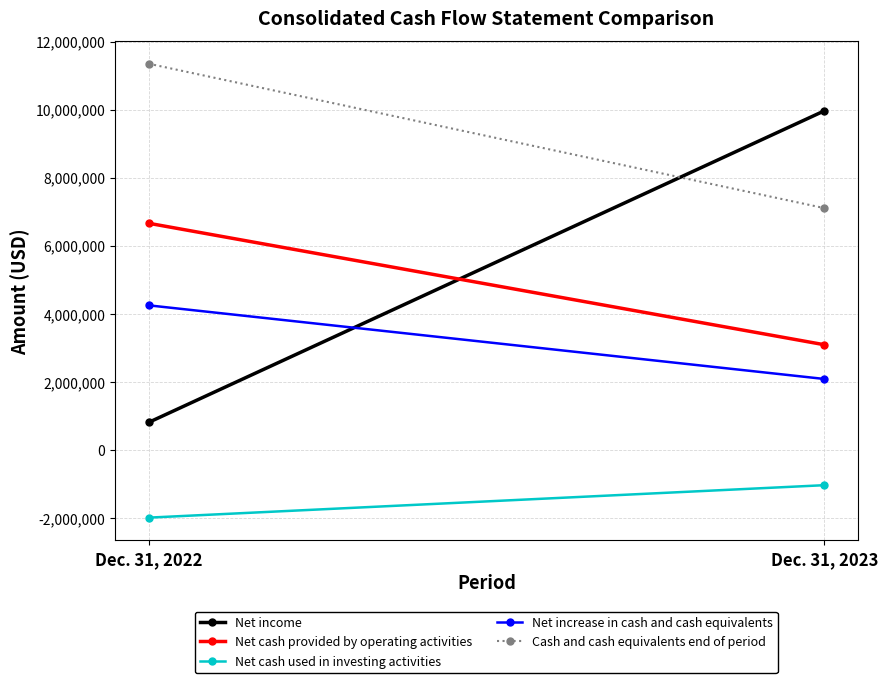

What is the value of the Net income point at the 1st from the left?

803159